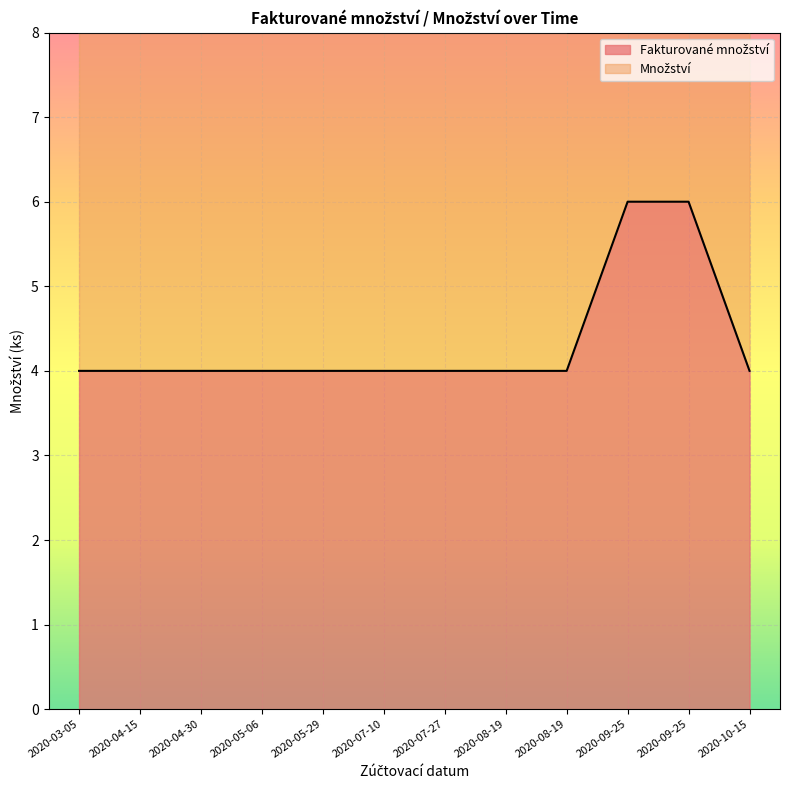

Is the value of Fakturované množství at 2020-08-19 greater than the value of Množství at 2020-10-15?

No